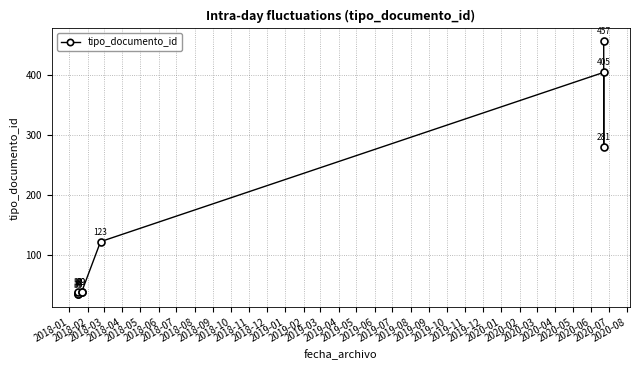

What is the greatest value displayed?

457